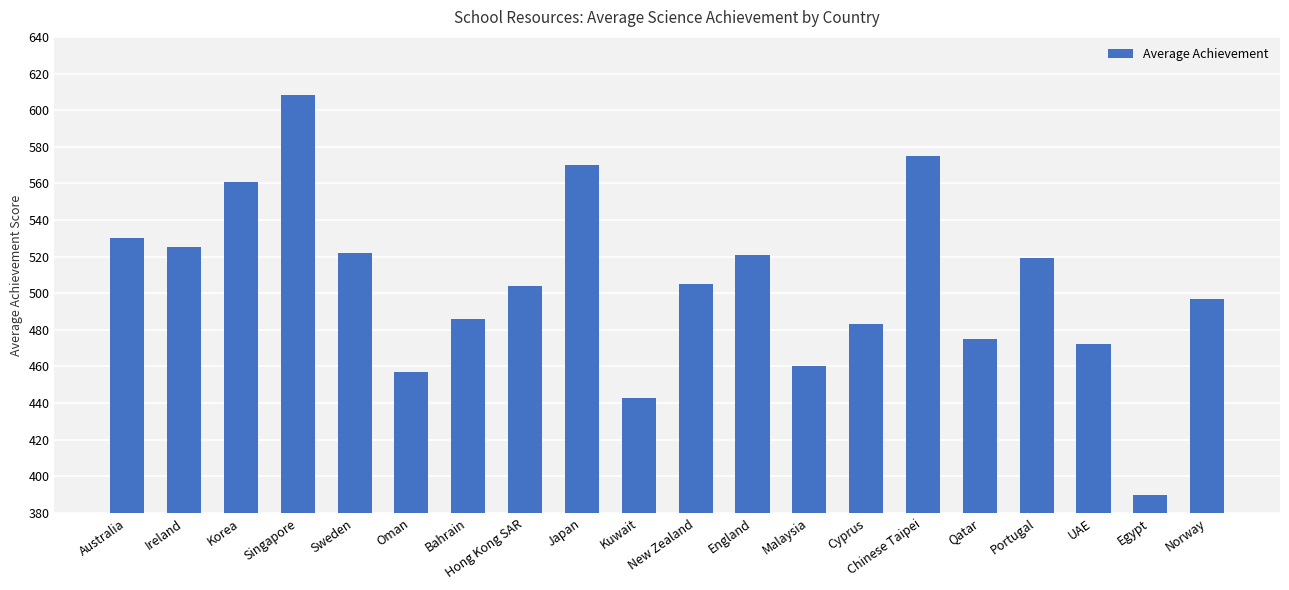

What is the sum of the values at Oman and Hong Kong SAR?

961